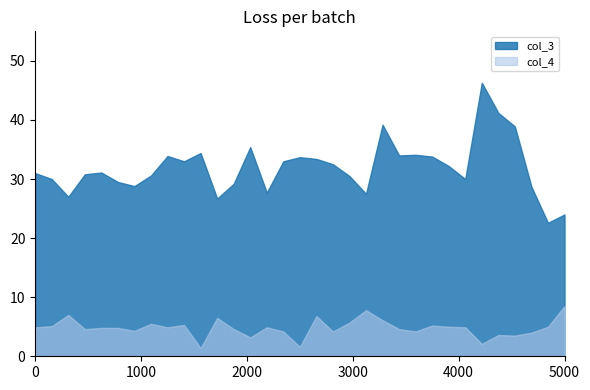

Which series has the largest total across all categories?

col_3